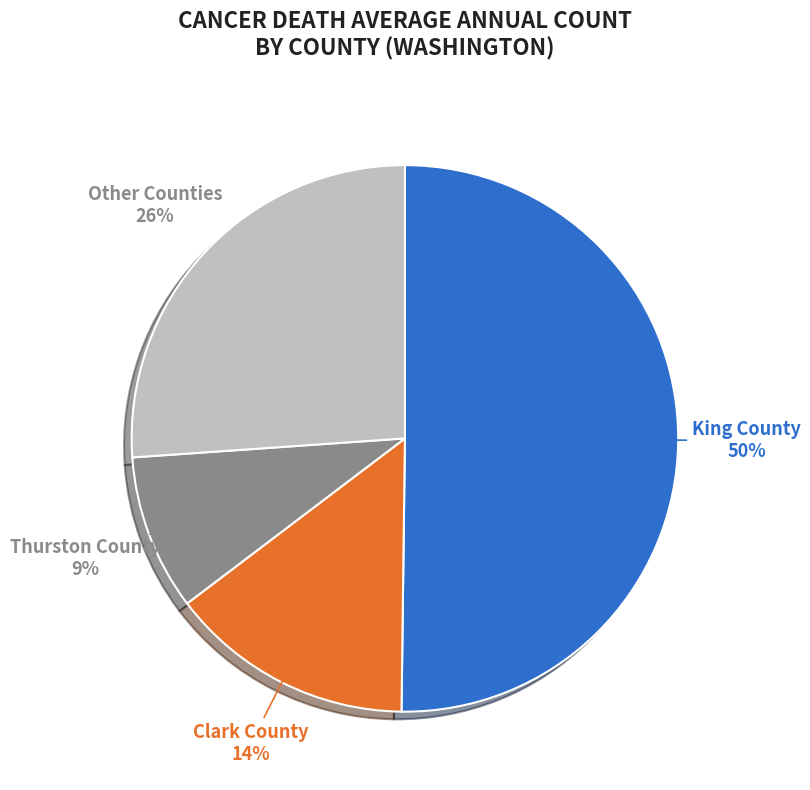

Is it true that Clark County is 14% of the pie?

True